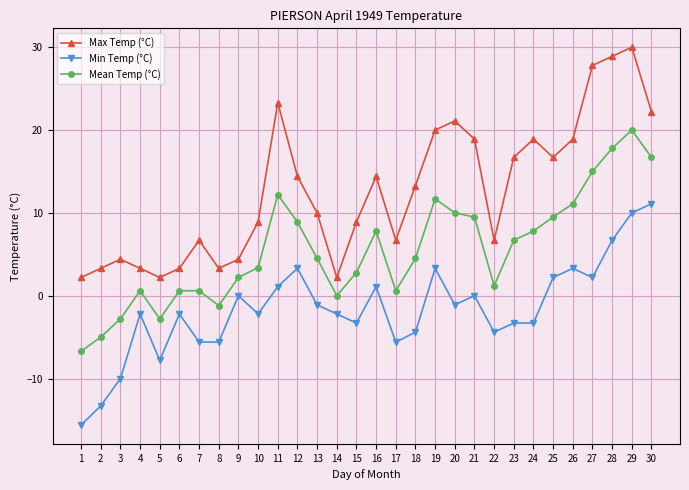

Which series has the largest total across all categories?

Max Temp (°C)